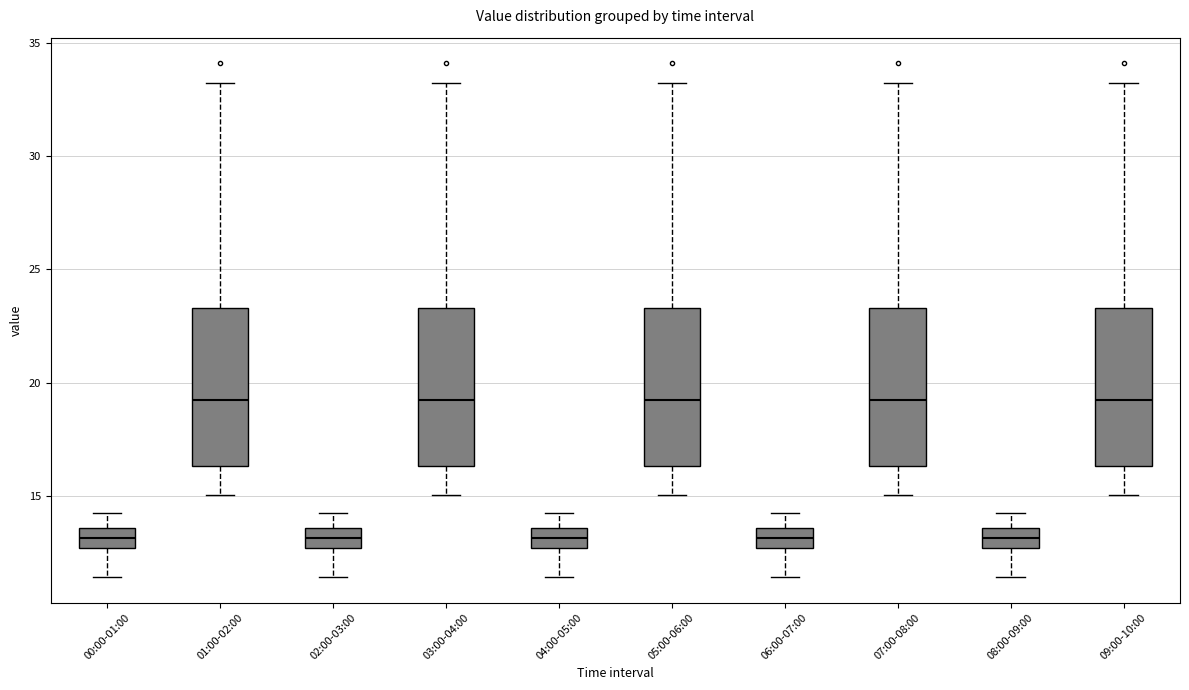

Reading left to right, read every box against the y-axis: the position of its median line, the range the box covers, and the ends of its whiskers. The values are not printed on the chart, so give them approximately, as read against the axis.

00:00-01:00: median 13.0, box 12.5 to 13.5, whiskers 11.5 to 14.0
01:00-02:00: median 19.5, box 16.5 to 23.5, whiskers 15.0 to 33.0
02:00-03:00: median 13.0, box 12.5 to 13.5, whiskers 11.5 to 14.0
03:00-04:00: median 19.5, box 16.5 to 23.5, whiskers 15.0 to 33.0
04:00-05:00: median 13.0, box 12.5 to 13.5, whiskers 11.5 to 14.0
05:00-06:00: median 19.5, box 16.5 to 23.5, whiskers 15.0 to 33.0
06:00-07:00: median 13.0, box 12.5 to 13.5, whiskers 11.5 to 14.0
07:00-08:00: median 19.5, box 16.5 to 23.5, whiskers 15.0 to 33.0
08:00-09:00: median 13.0, box 12.5 to 13.5, whiskers 11.5 to 14.0
09:00-10:00: median 19.5, box 16.5 to 23.5, whiskers 15.0 to 33.0